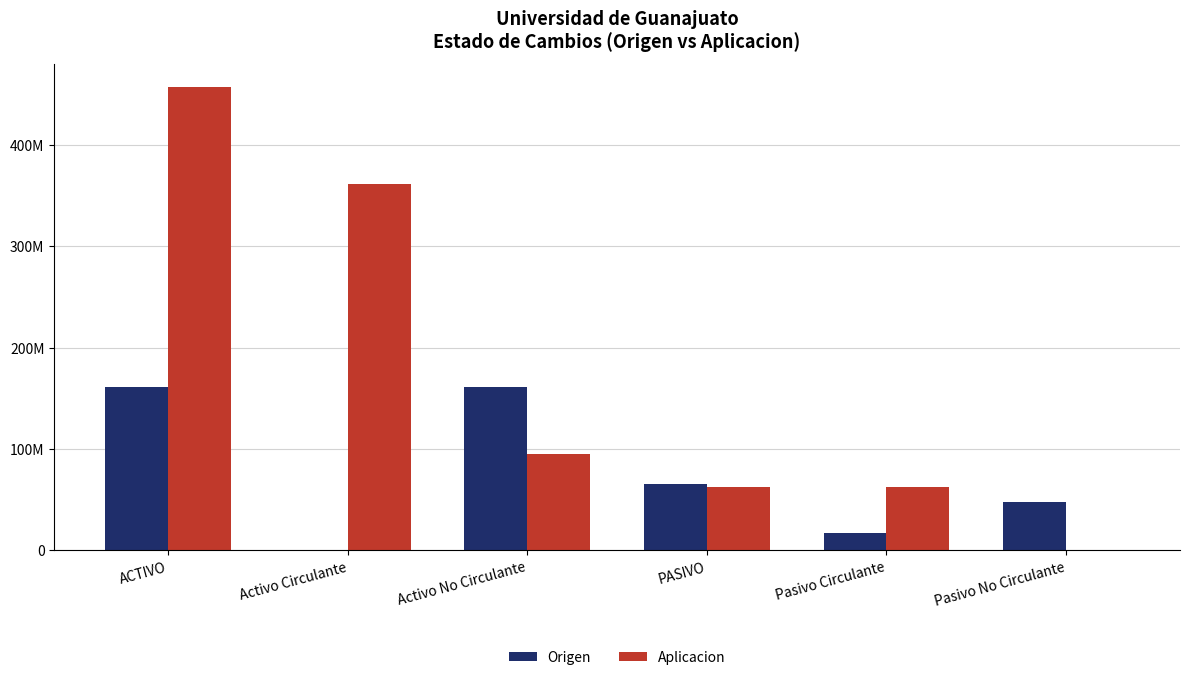

Reading left to right, transcribe all the data shown in this chart.

Origen: 160816492	0	160816492	65553781	17405779	48148002
Aplicacion: 456621019	361702049	94918970	62393487	62393487	0